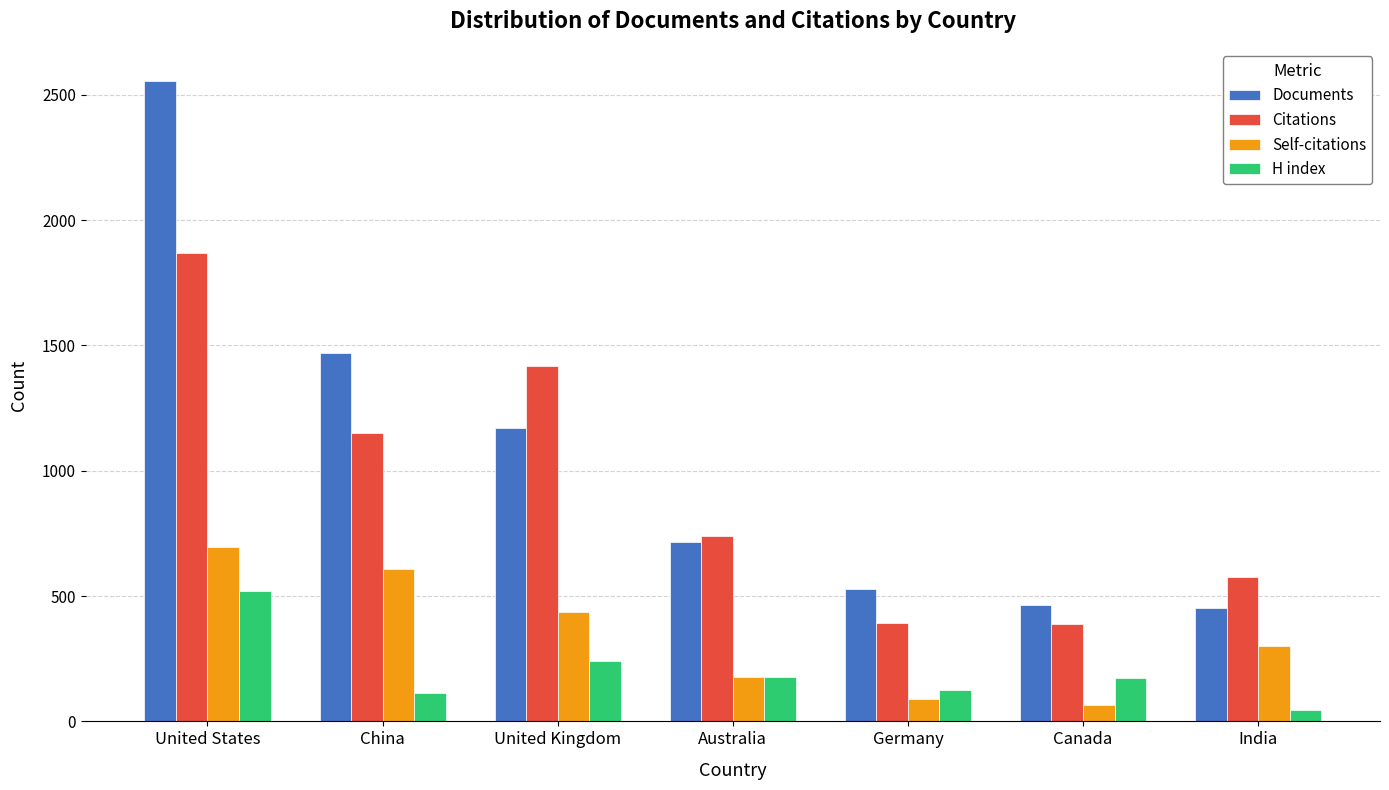

Where is Documents nearest to the value 1504?

China